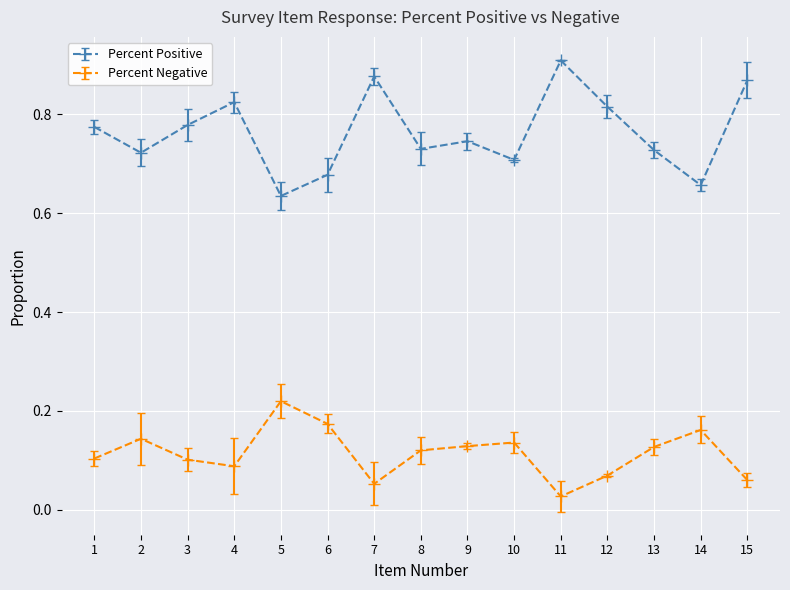

Which has a higher value, 3 or 8?

3